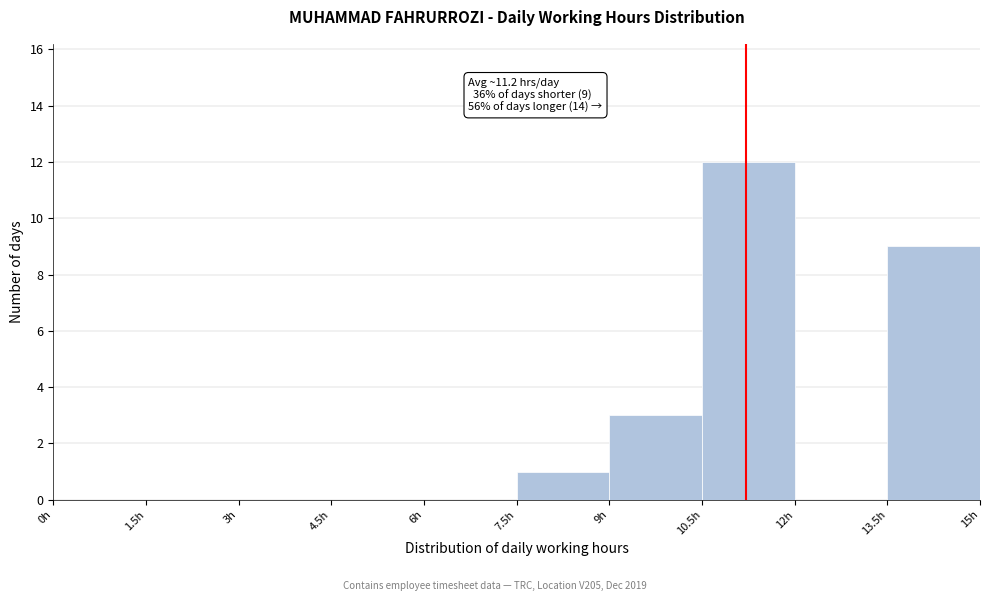

Over which range of the x-axis is the bar tallest?

10.5 to 12.0